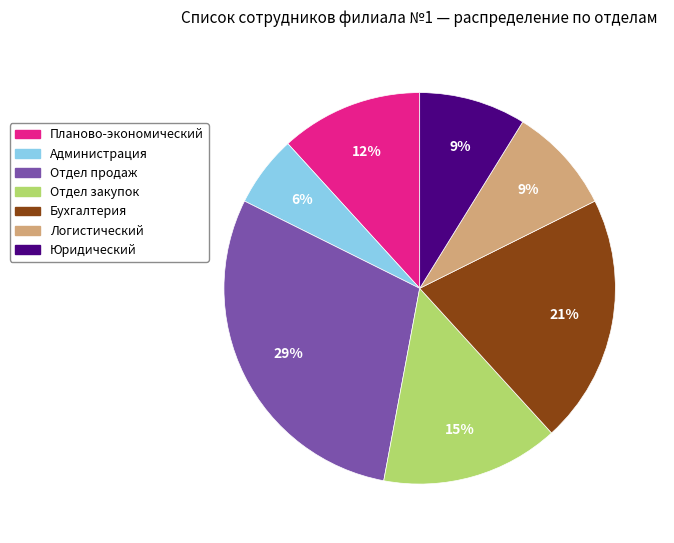

Is the sum of Логистический and Администрация greater than half?

No